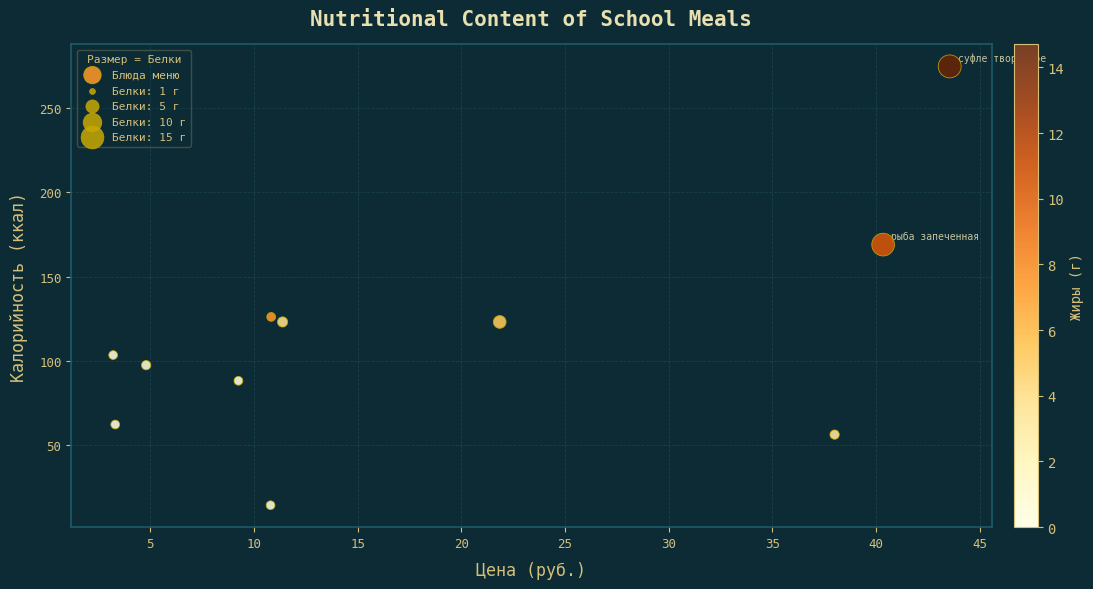

What Y value in the scatter plot is closest to 144?

126.0